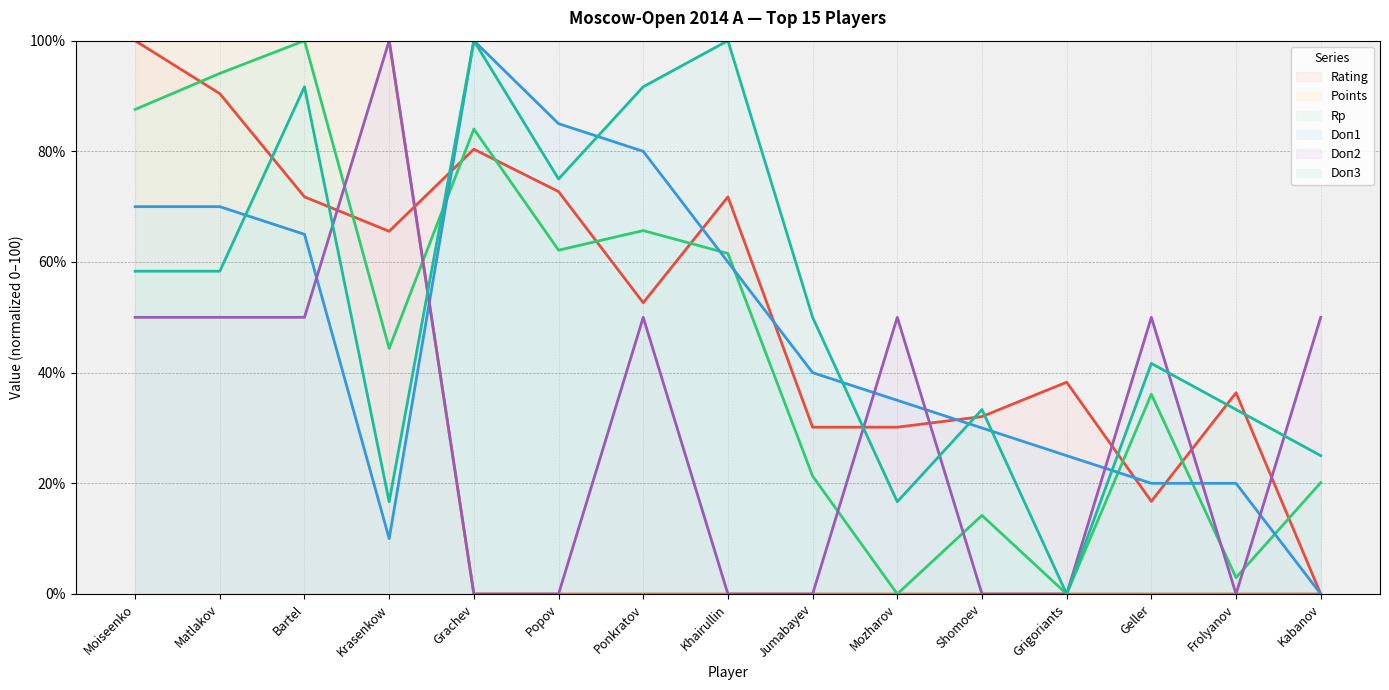

What is the difference between the second highest and second lowest values in the Doп3 series?

83.3